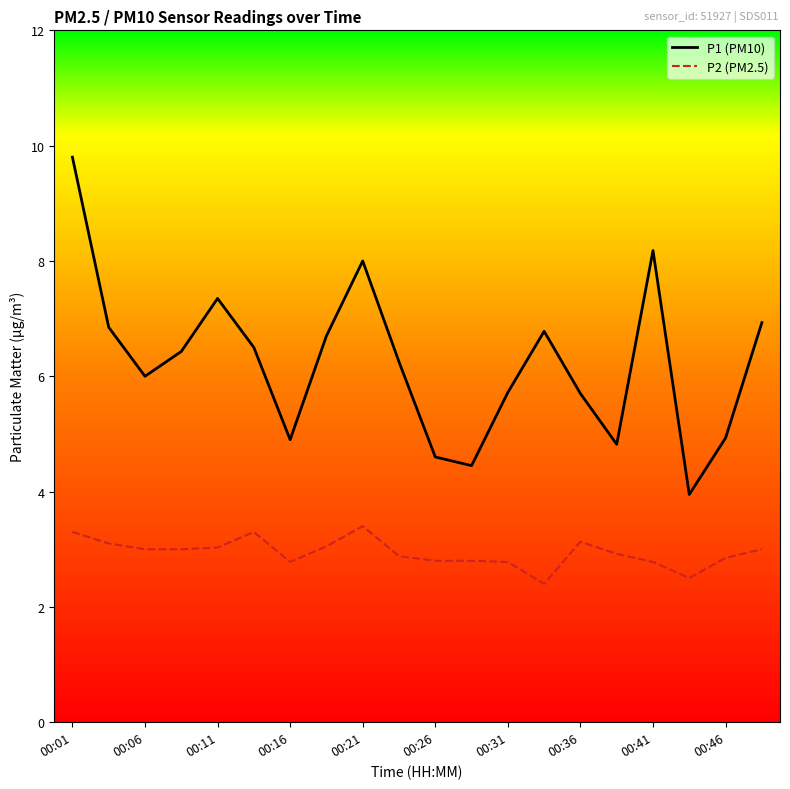

What is the greatest value displayed?

9.8